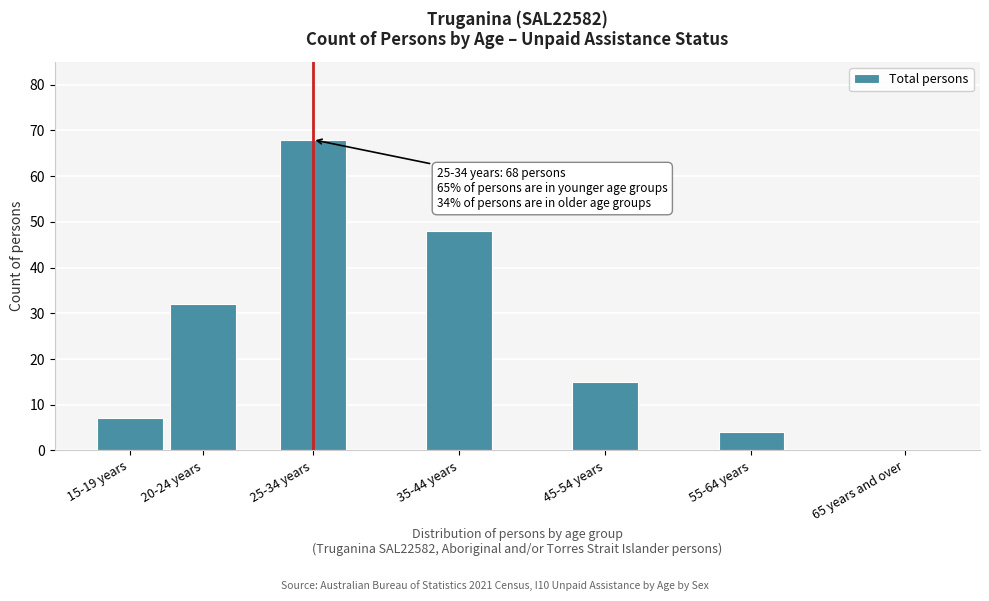

Reading left to right, list all the values displayed in this chart.

15-19 years=7	20-24 years=32	25-34 years=68	35-44 years=48	45-54 years=15	55-64 years=4	65 years and over=0